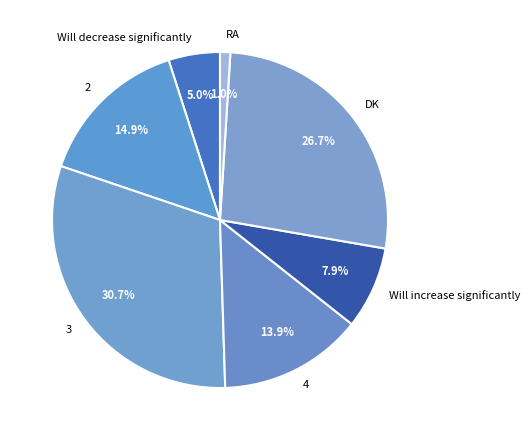

Does Will increase significantly account for over 50% of the chart?

No